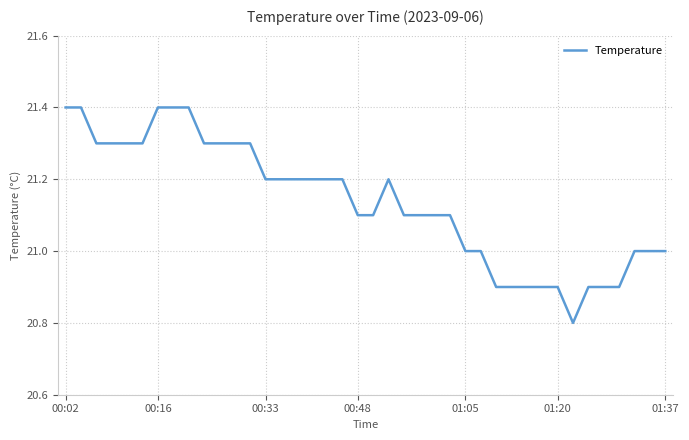

What is the difference between the maximum and minimum values?

0.6